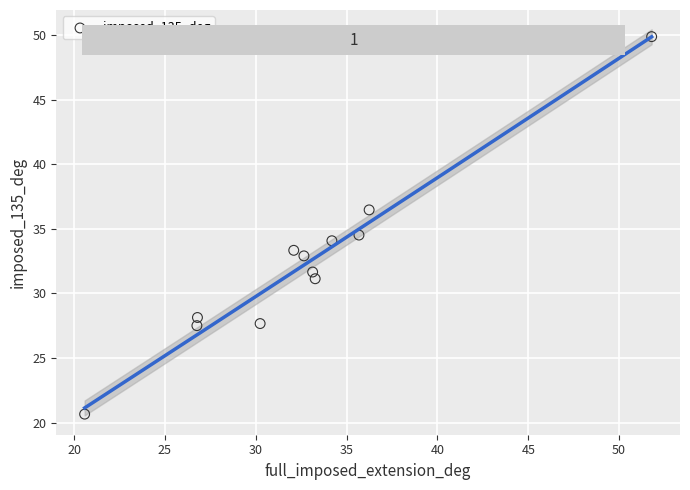

What is the average Y value?

32.3